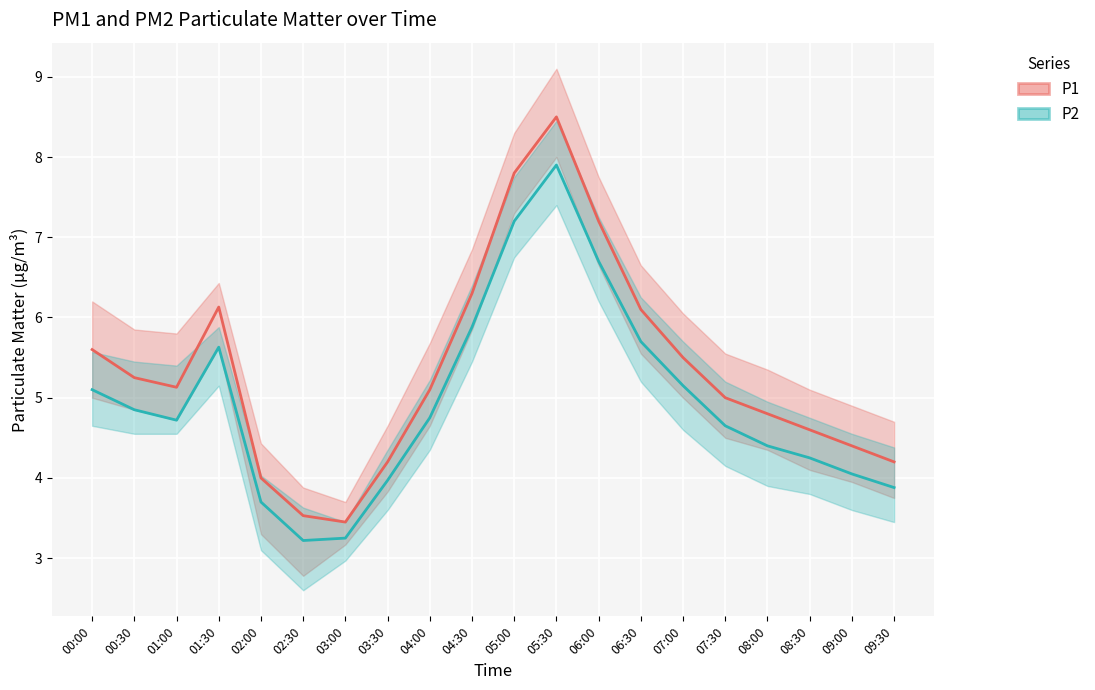

How many distinct data groups are displayed?

2